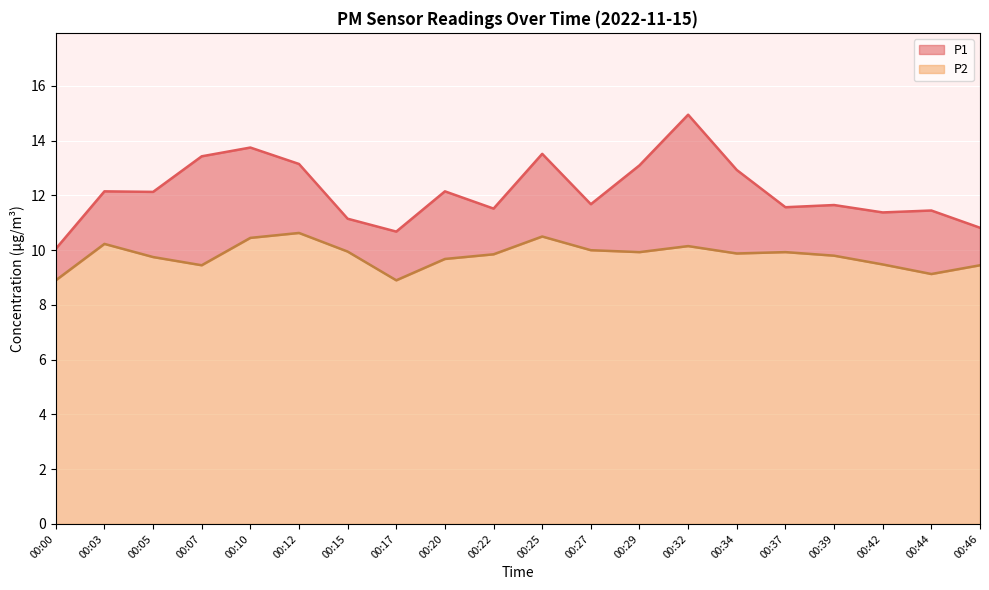

What value does the P1 series have at 00:12?

13.2